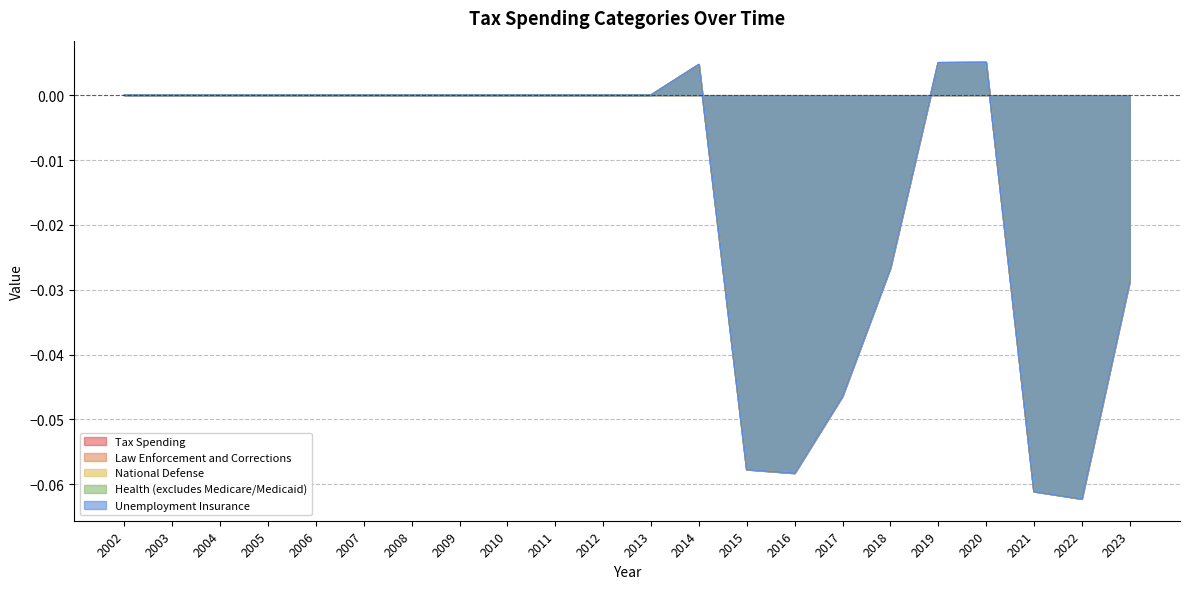

At which category does Health (excludes Medicare/Medicaid) reach its first local peak?

2014